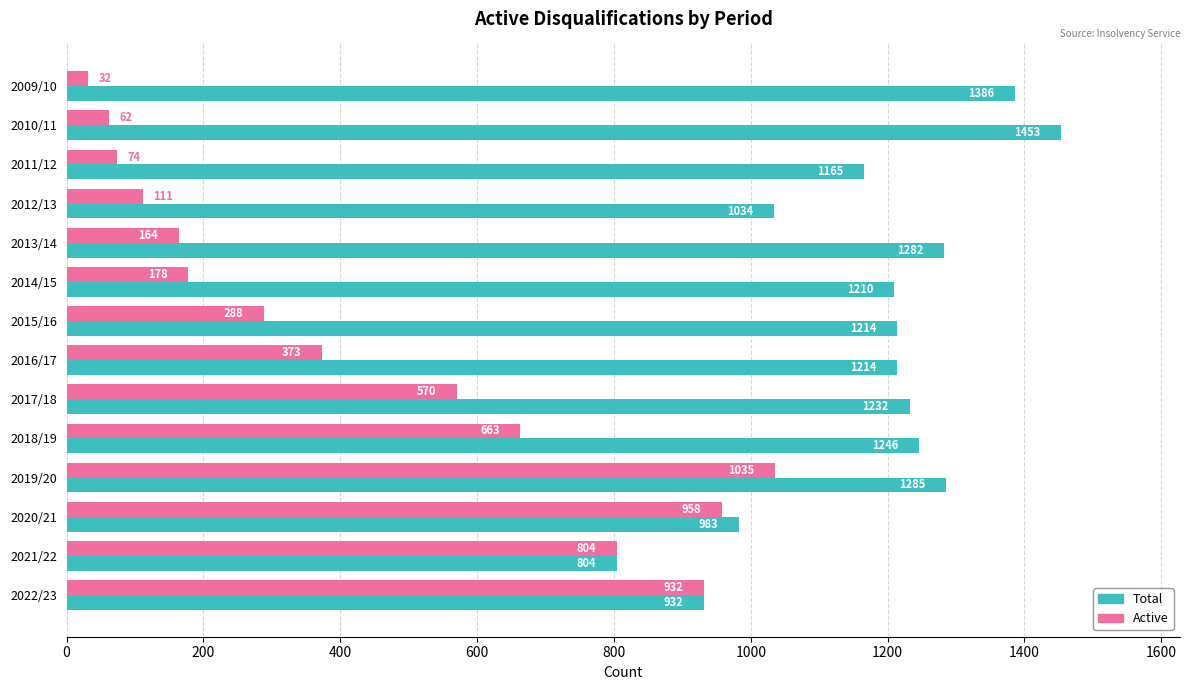

What are all the series names shown in the legend?

Total, Active